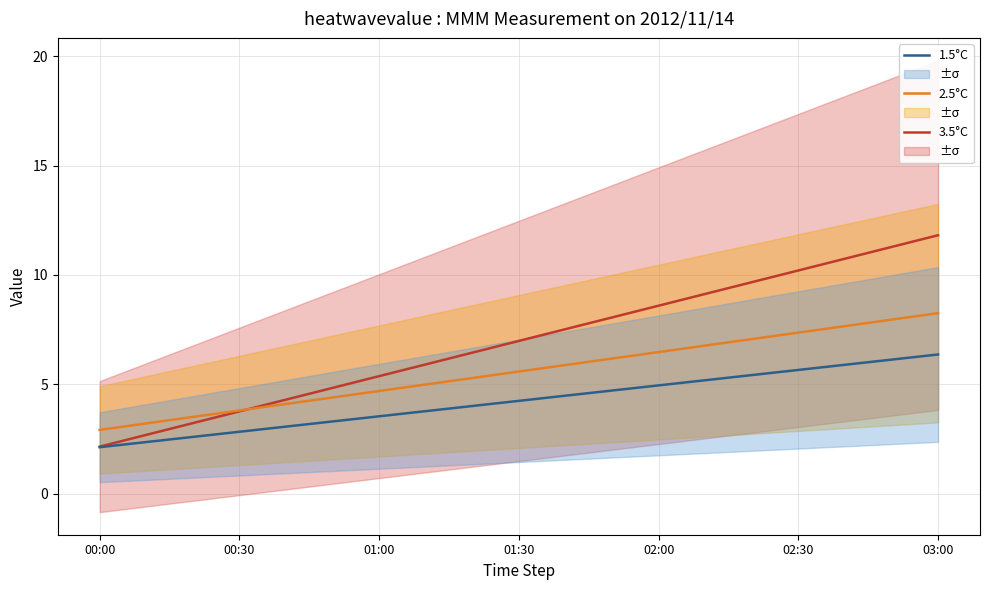

What is the spread (max minus min) of values at 11?

3.3